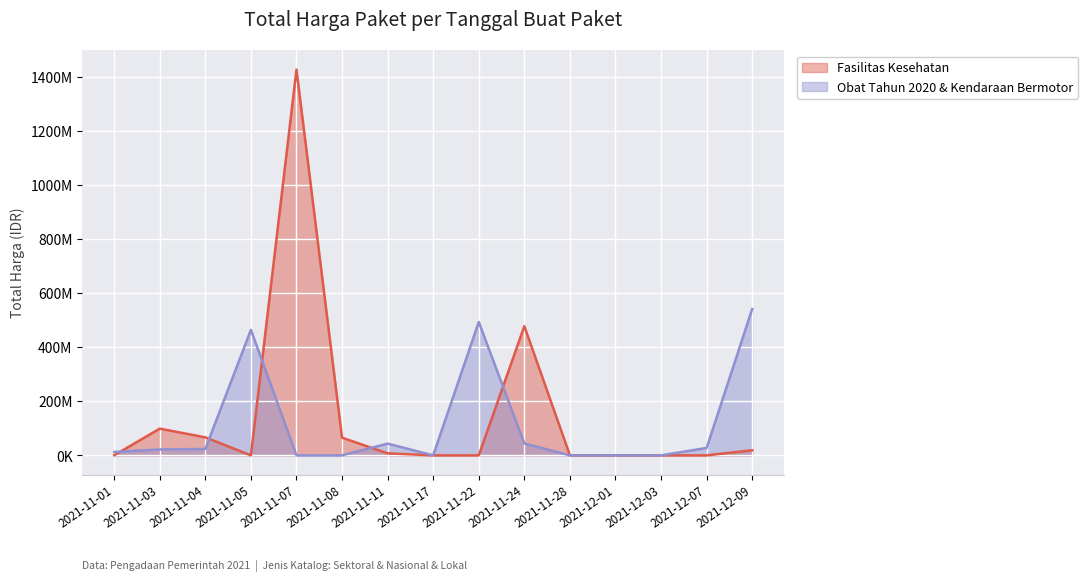

Rank the series at 2021-11-05 from lowest to highest value.

Fasilitas Kesehatan, Obat Tahun 2020 & Kendaraan Bermotor